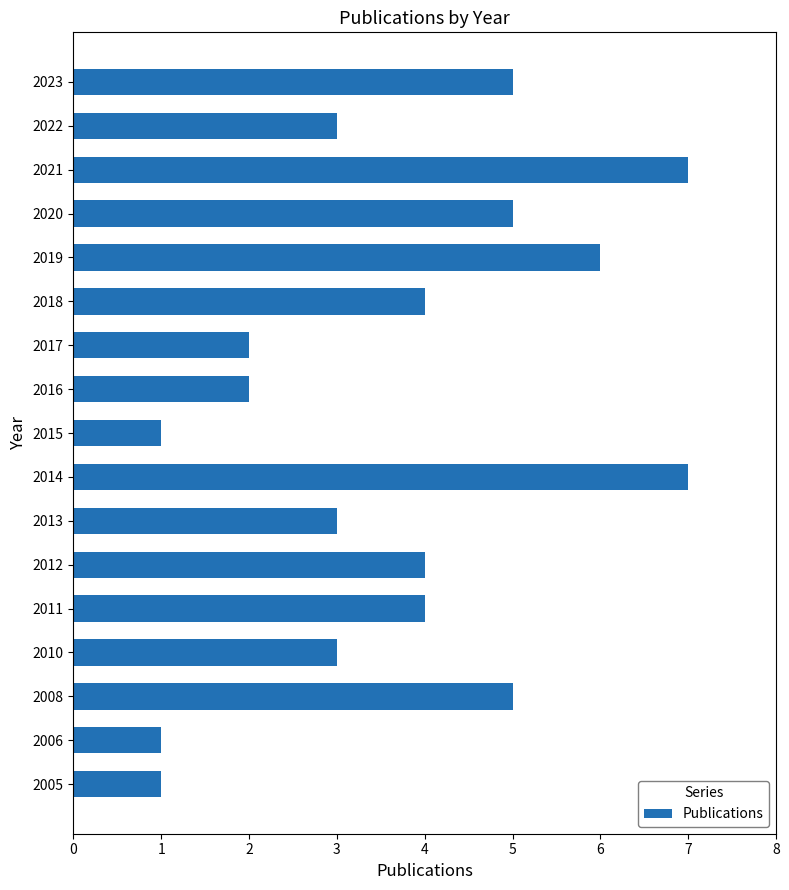

True or false: the data shows 2 at 2012.

False